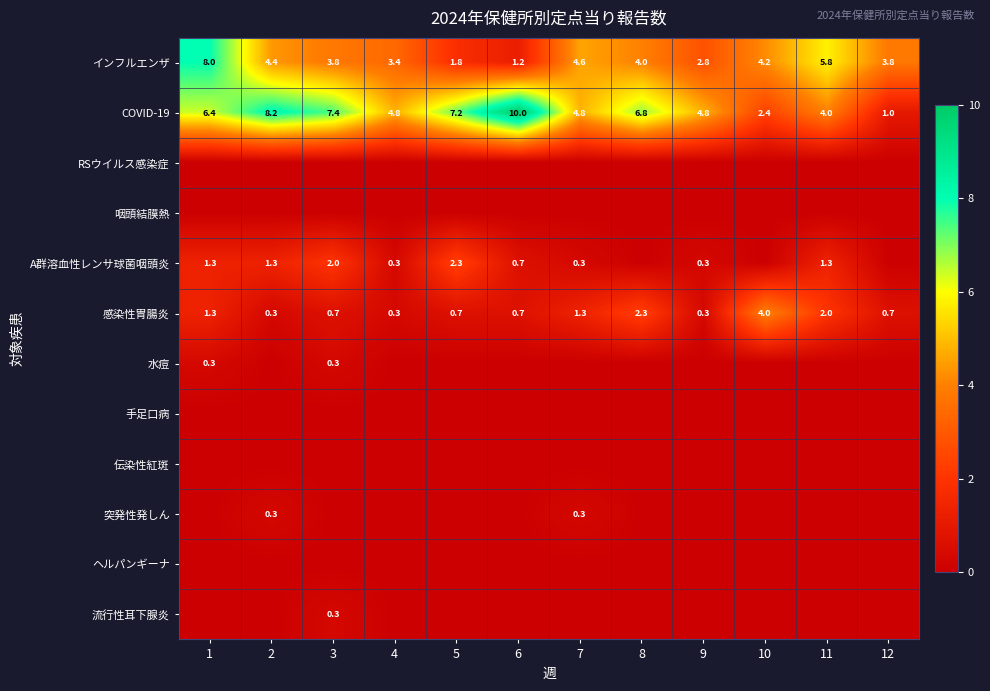

The value of 感染性胃腸炎 at 7 is 0.3. True or false?

False